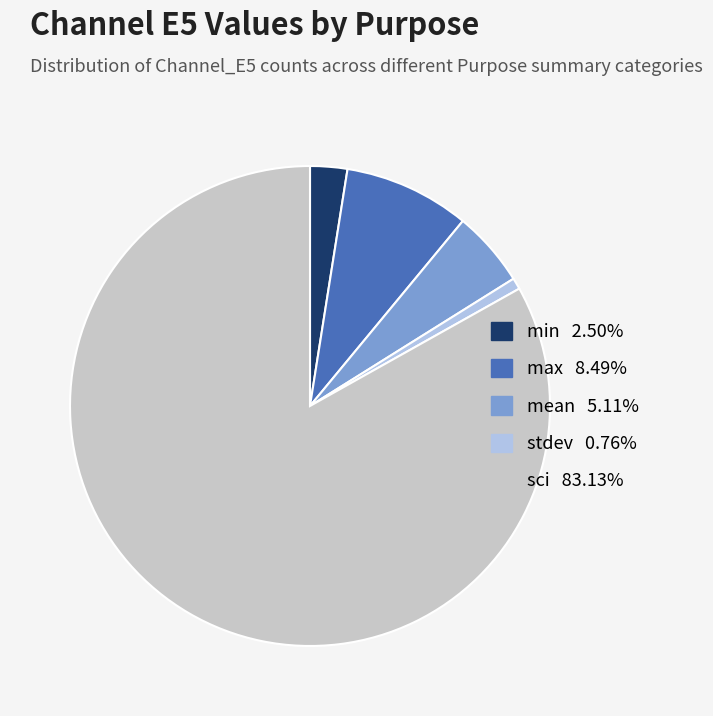

Is there any slice that represents more than half of the pie?

Yes